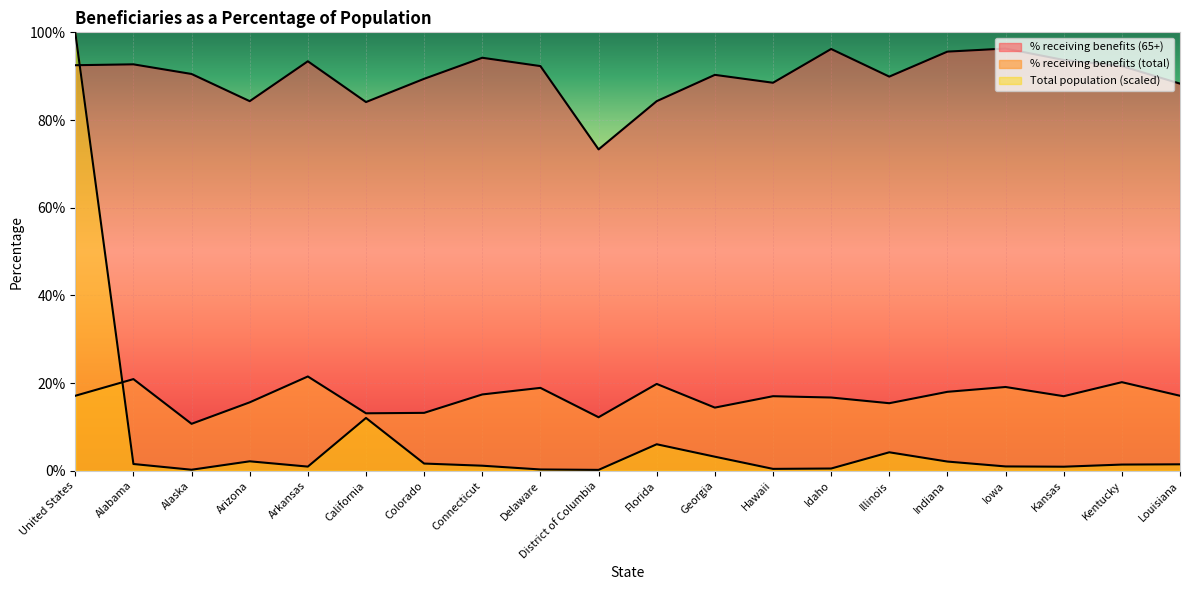

What is the label of the 7th point from the left?

Colorado